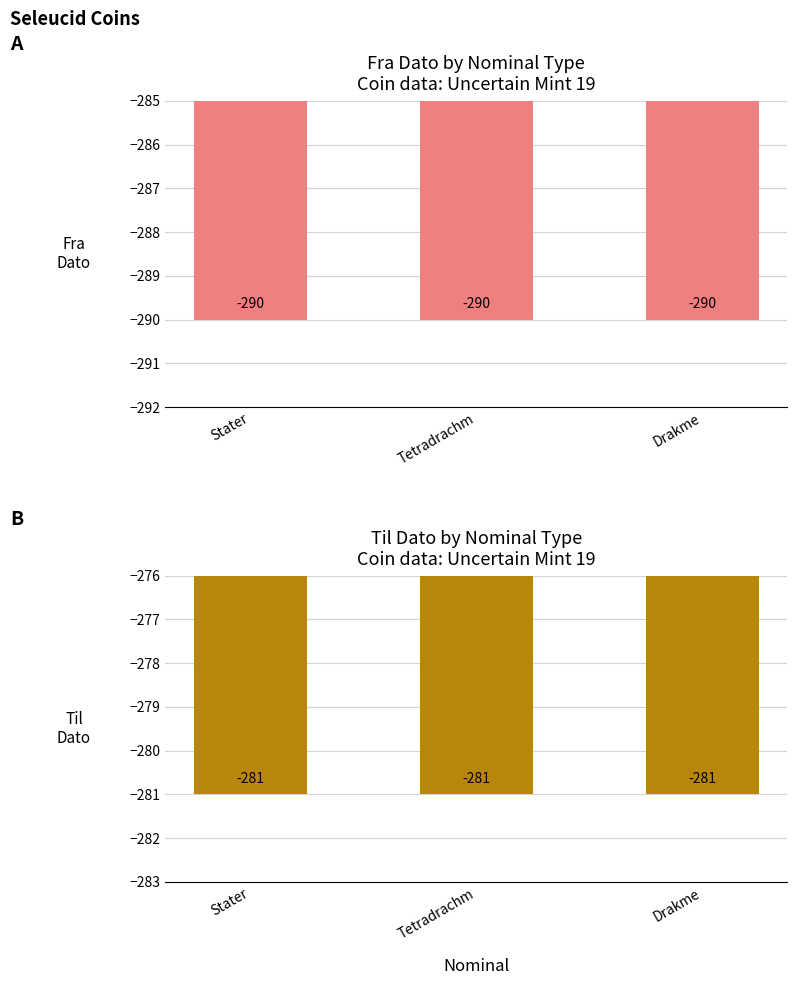

At which label does fra dato reach its peak?

Stater